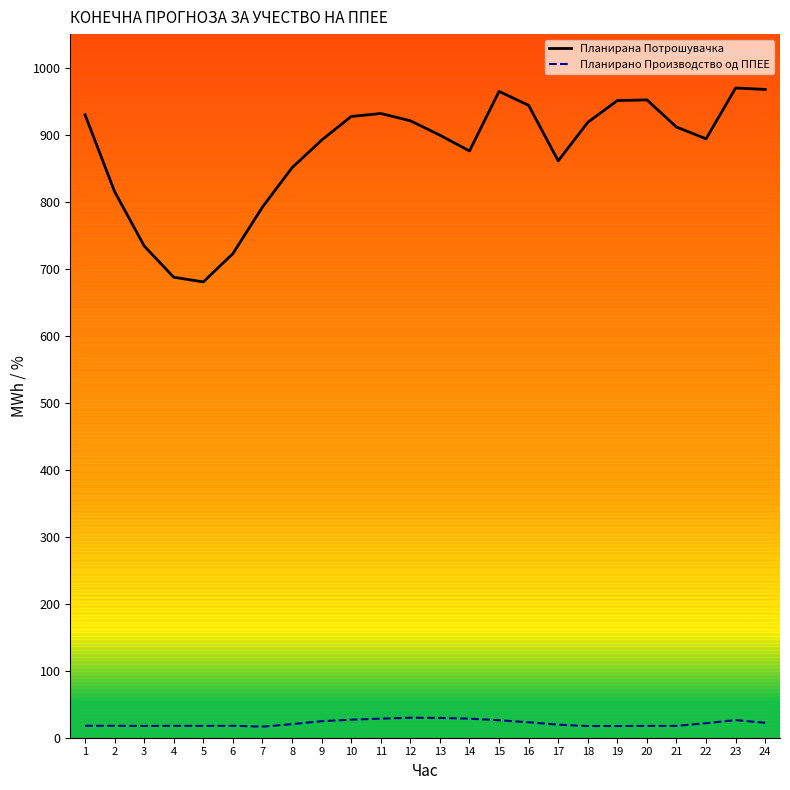

The value of Планирано Производство од ППЕЕ at 23 is 26.3. True or false?

True